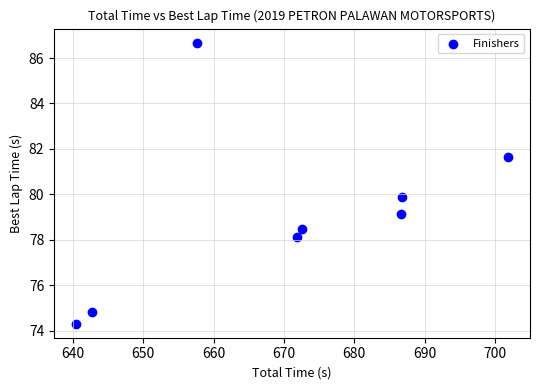

What is the range of Y values (max minus min)?

12.4